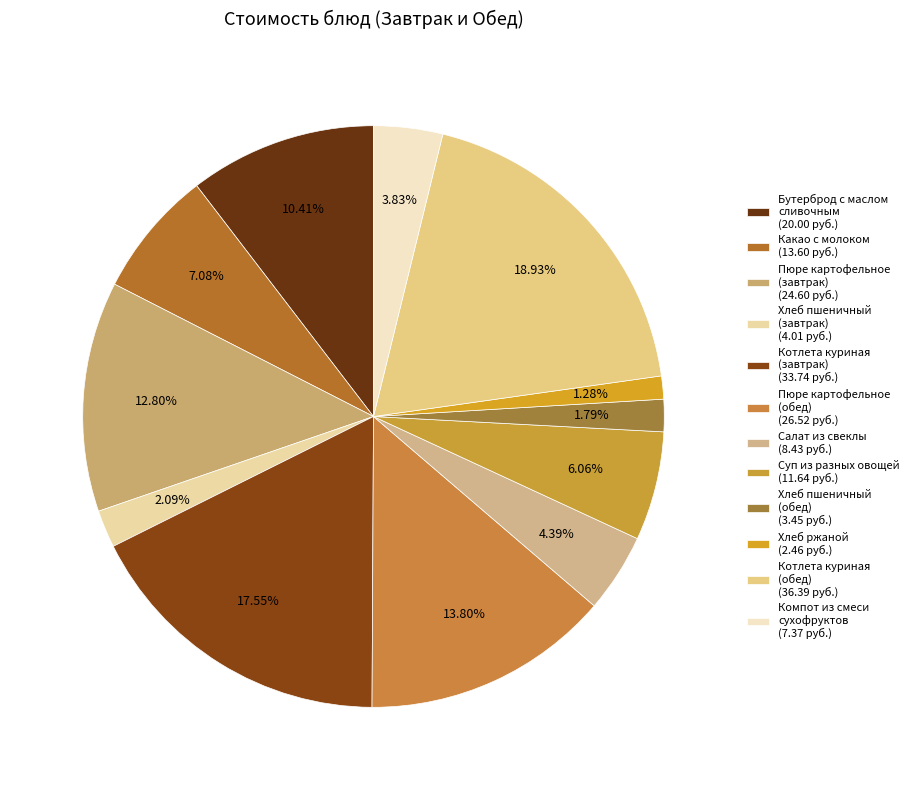

How many segments does this pie chart have?

12